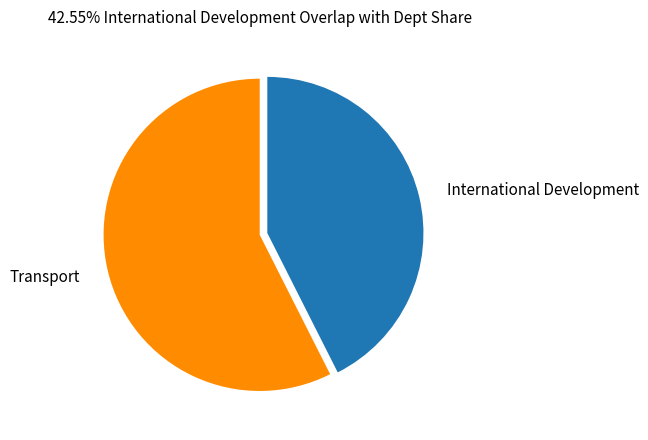

Which category has the biggest portion of the pie?

Transport